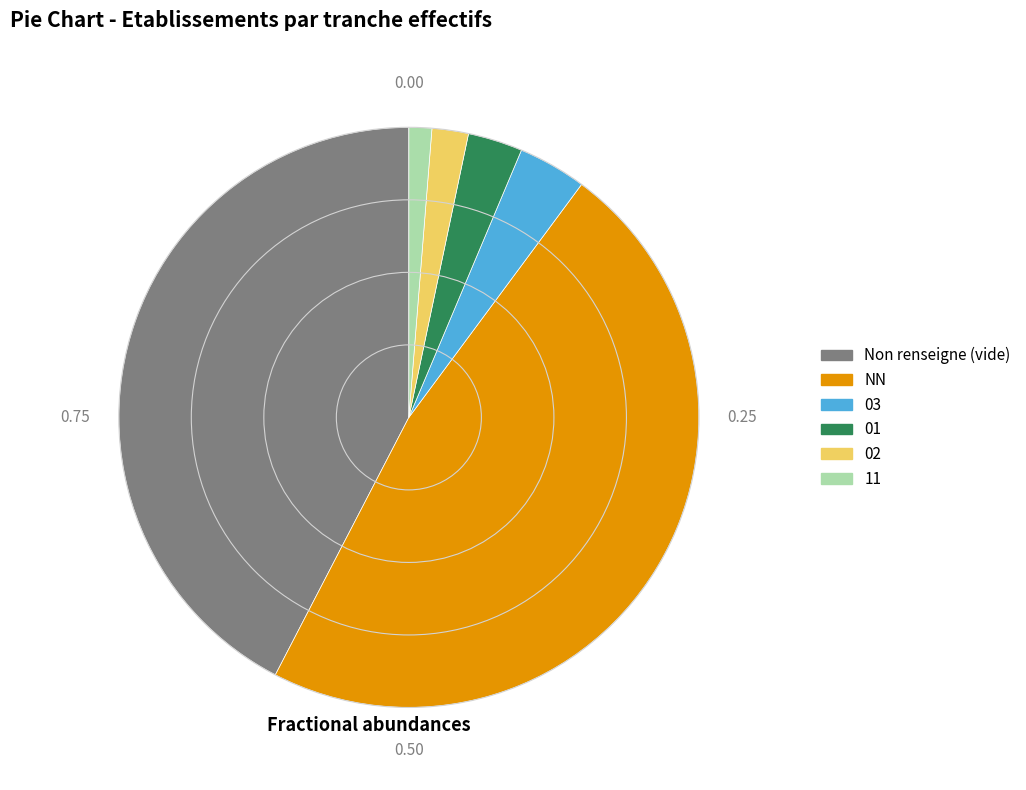

Is there a majority slice in this chart?

No